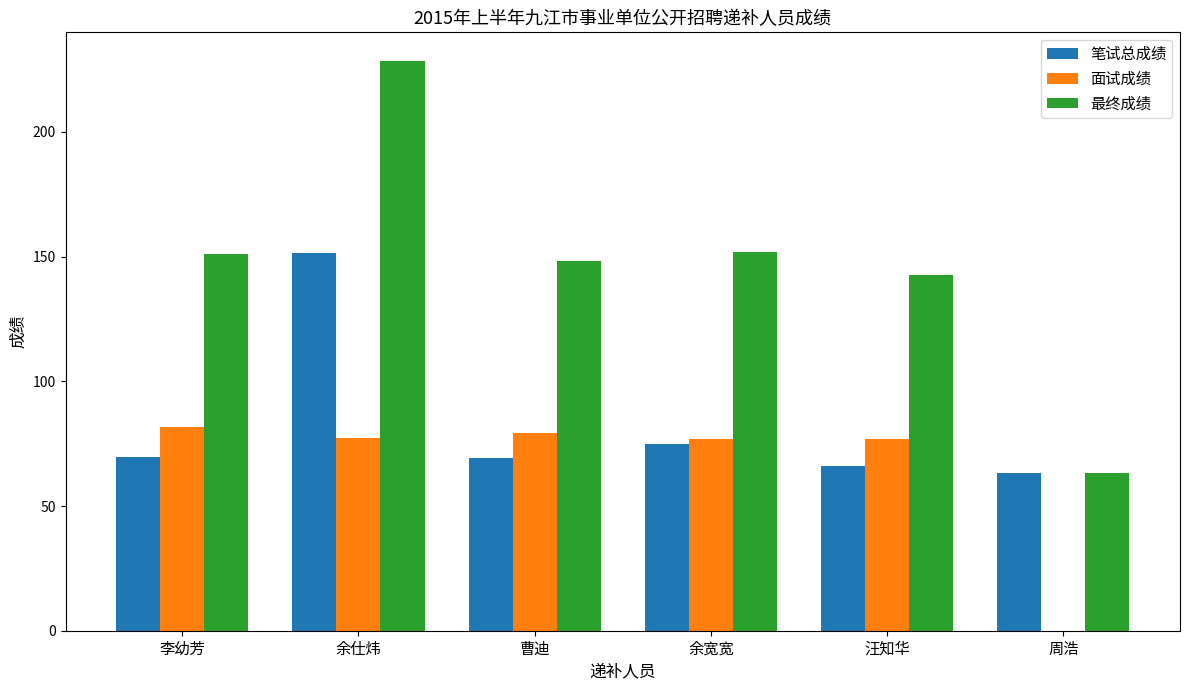

At which label is 笔试总成绩 closest to 107?

余宽宽